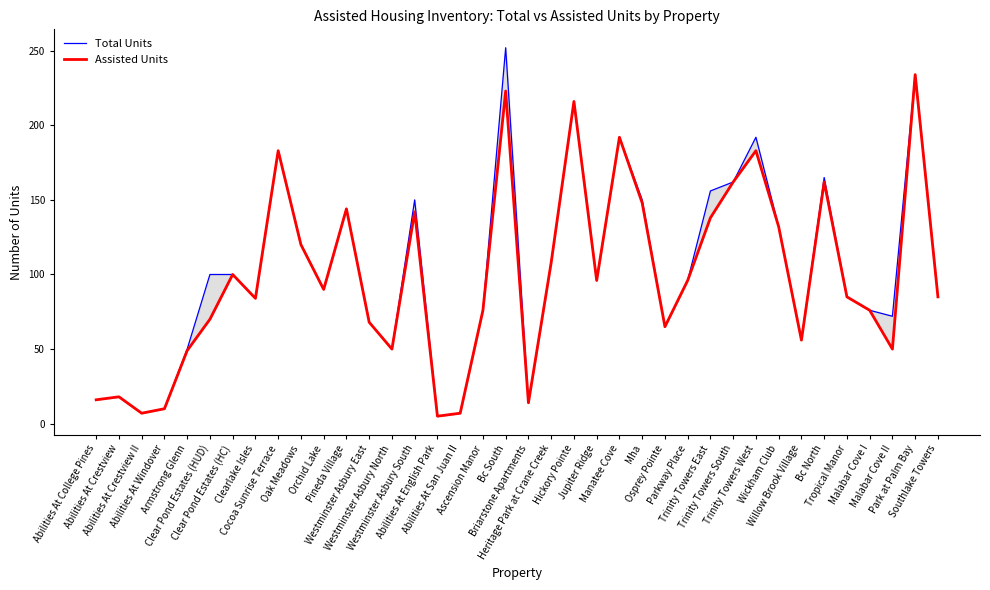

What is the label of the 4th point from the left?

Abilities At Windover